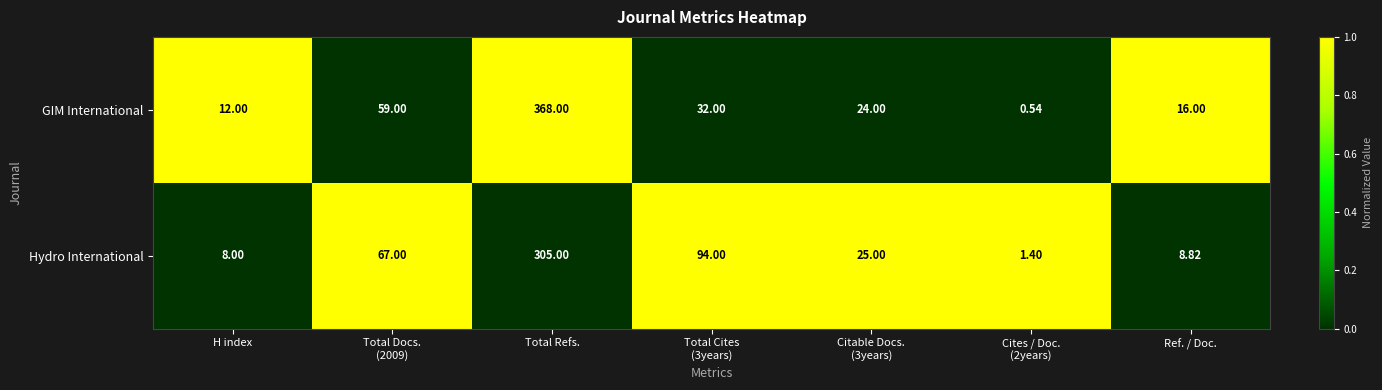

Which label corresponds to the largest value in the chart?

Total Refs.